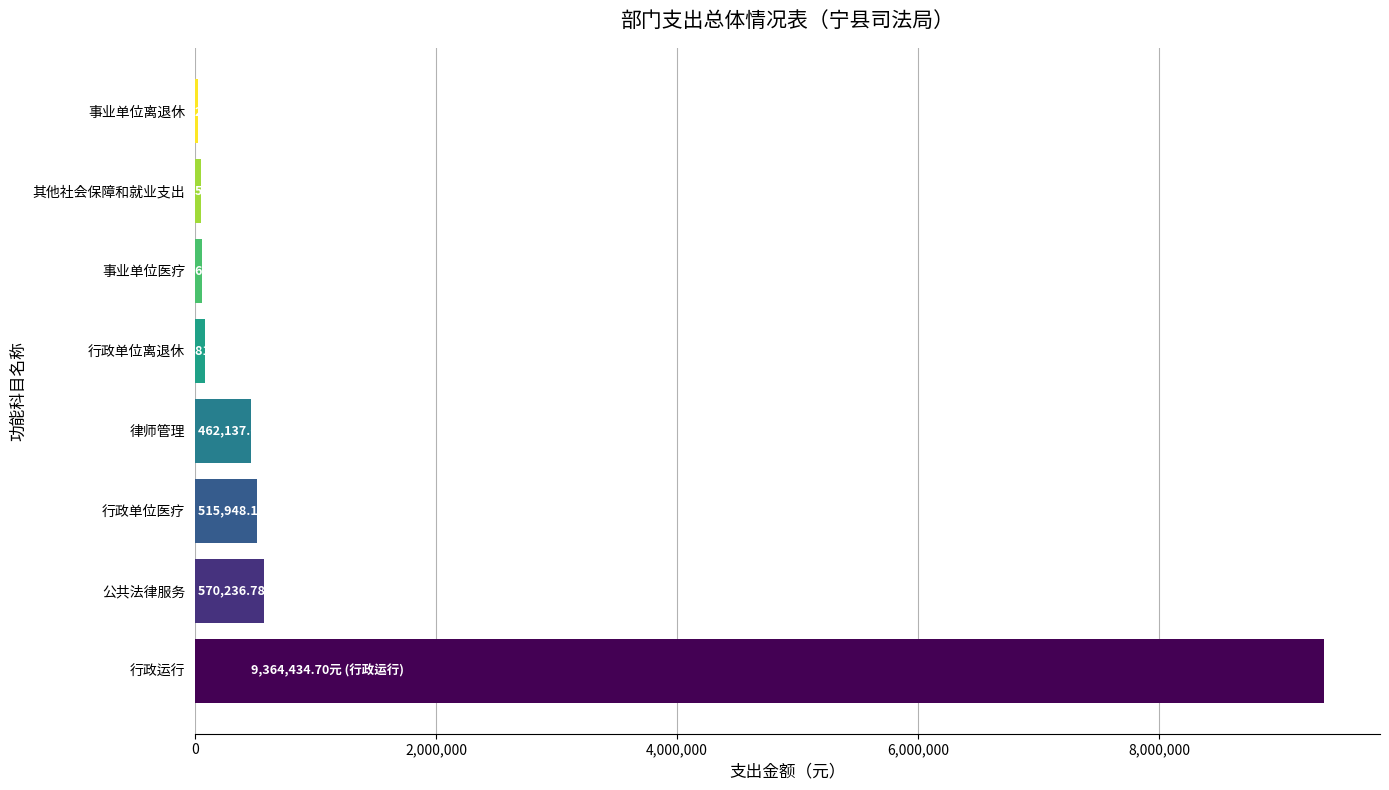

Are the bars horizontal?

Yes